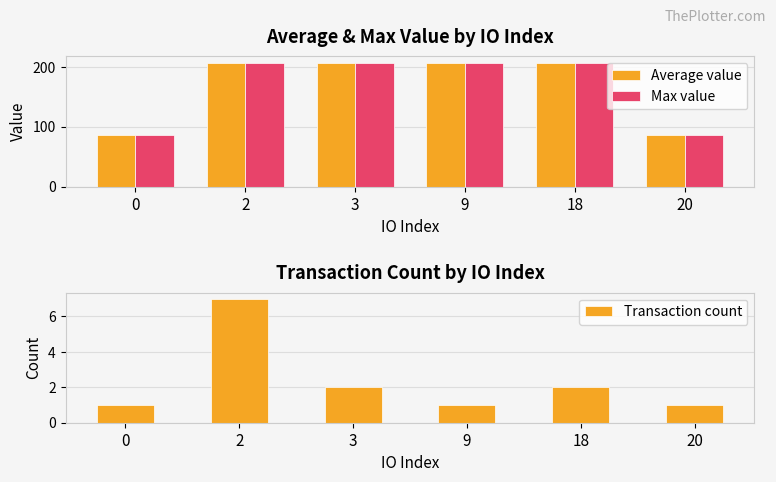

Are the bars horizontal?

No